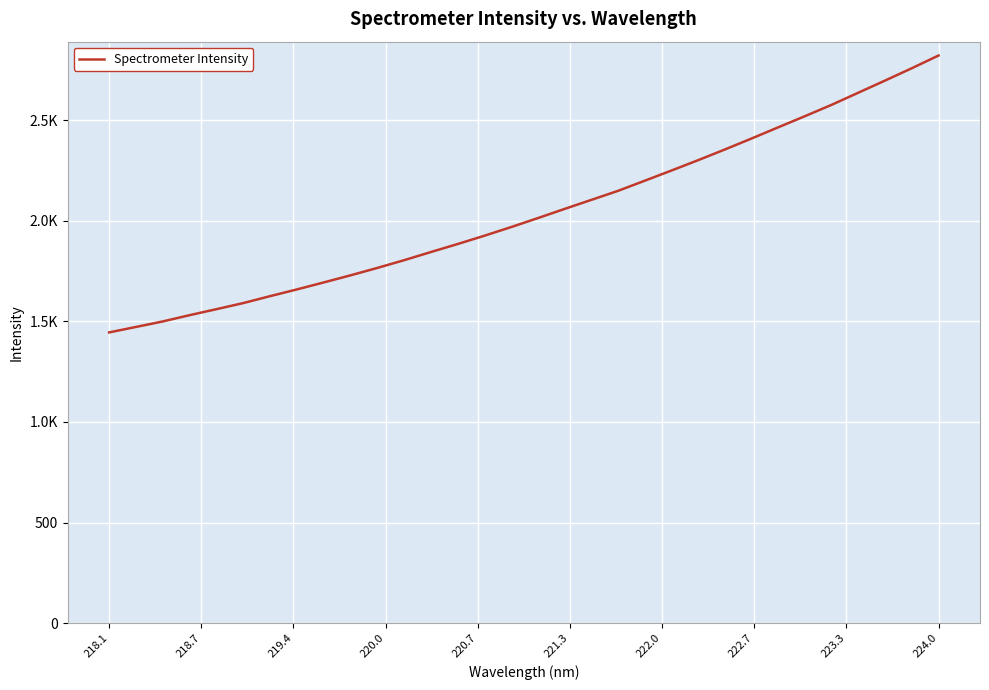

What is the sum of all values?

65287.2